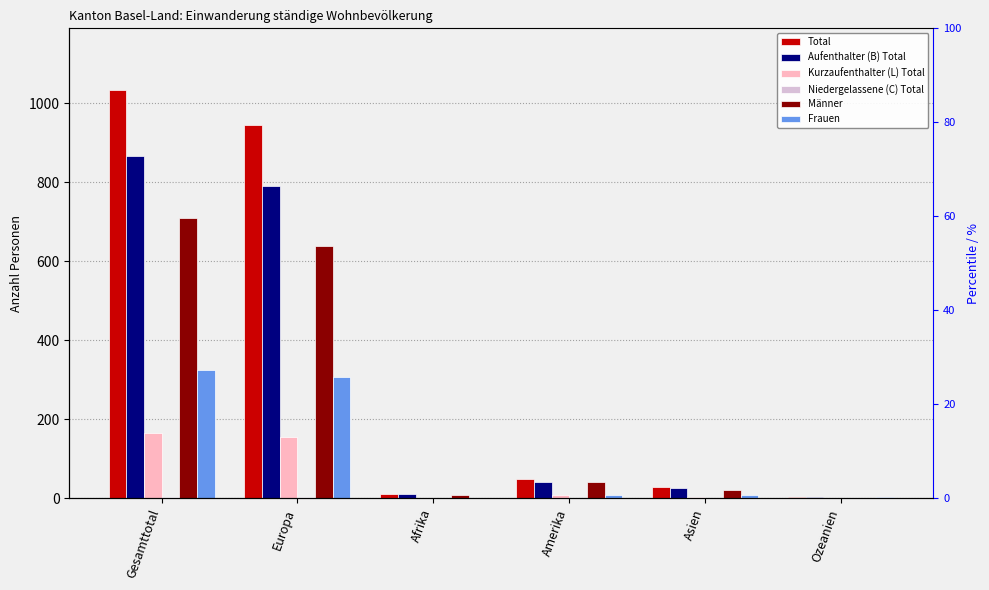

Where is Total nearest to the value 518?

Europa